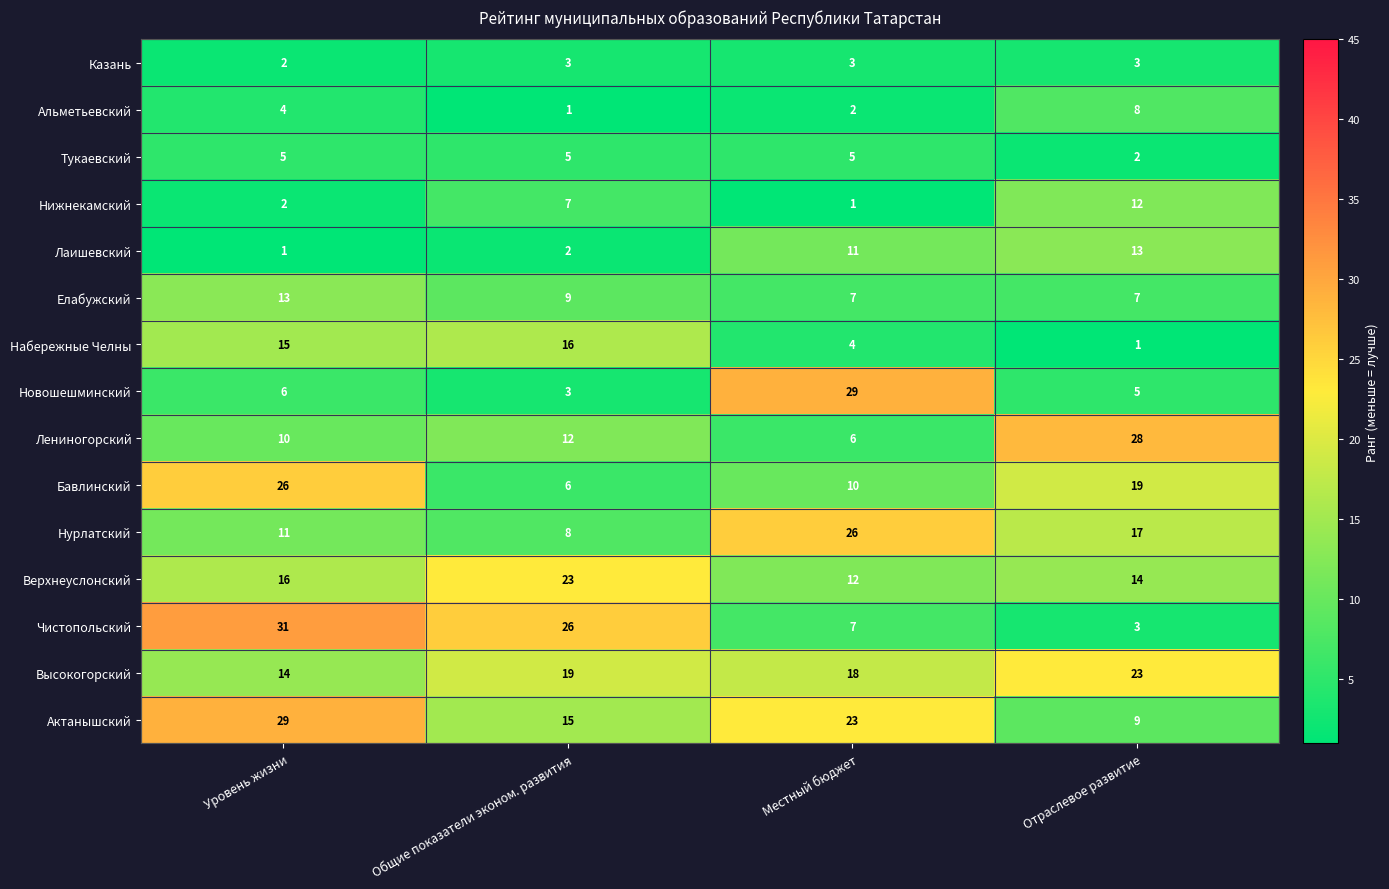

Between Местный бюджет and Отраслевое развитие, which series saw the biggest shift?

Новошешминский